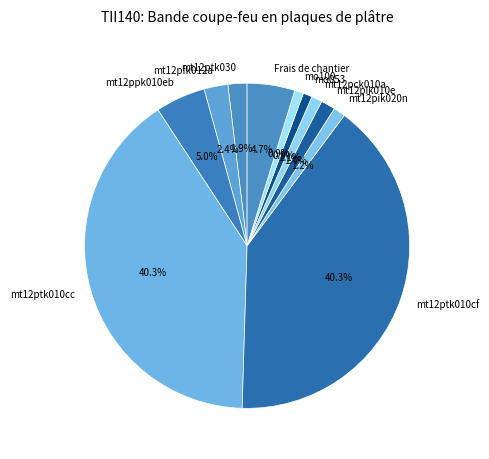

Which has a higher value, mt12pik020n or mt12ptk010cf?

mt12ptk010cf